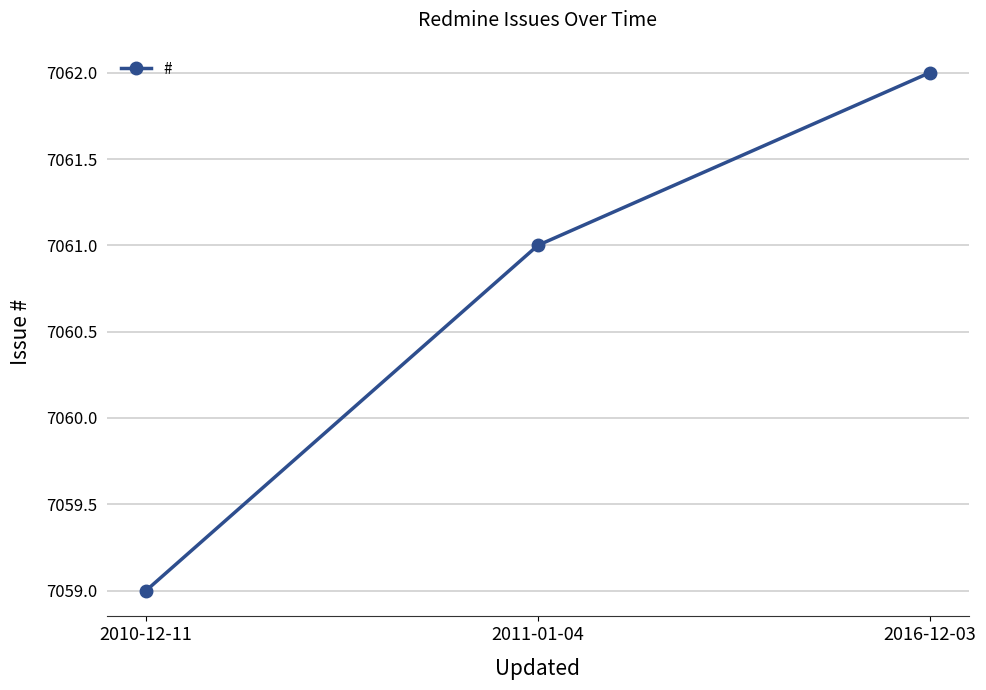

What is the maximum value shown in the chart?

7062